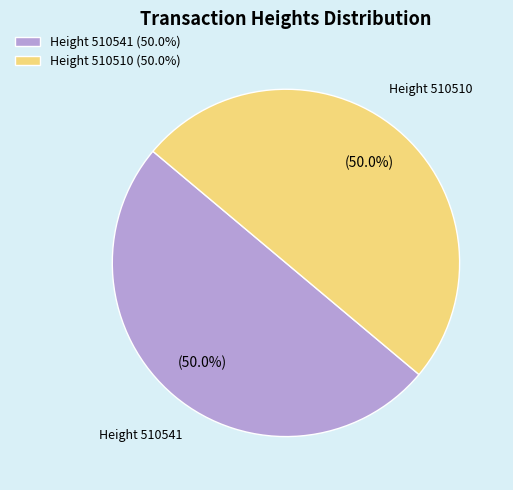

What is the total percentage of Height 510510 (50.0%) and Height 510541 (50.0%)?

100.0%